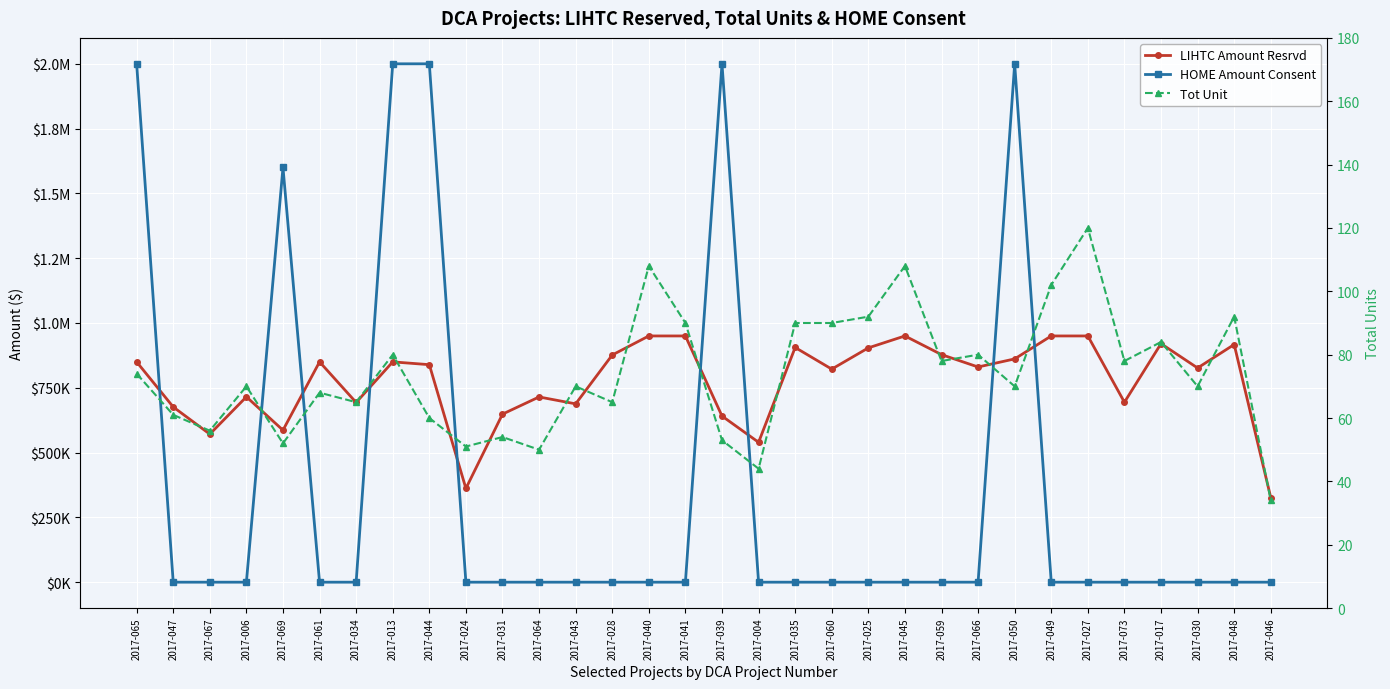

Is it true that LIHTC Amount Resrvd equals 905545.5 at 2017-035?

True